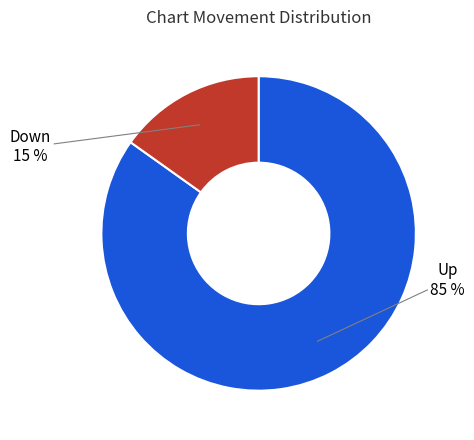

To the nearest percent, what is the average slice percentage?

50%